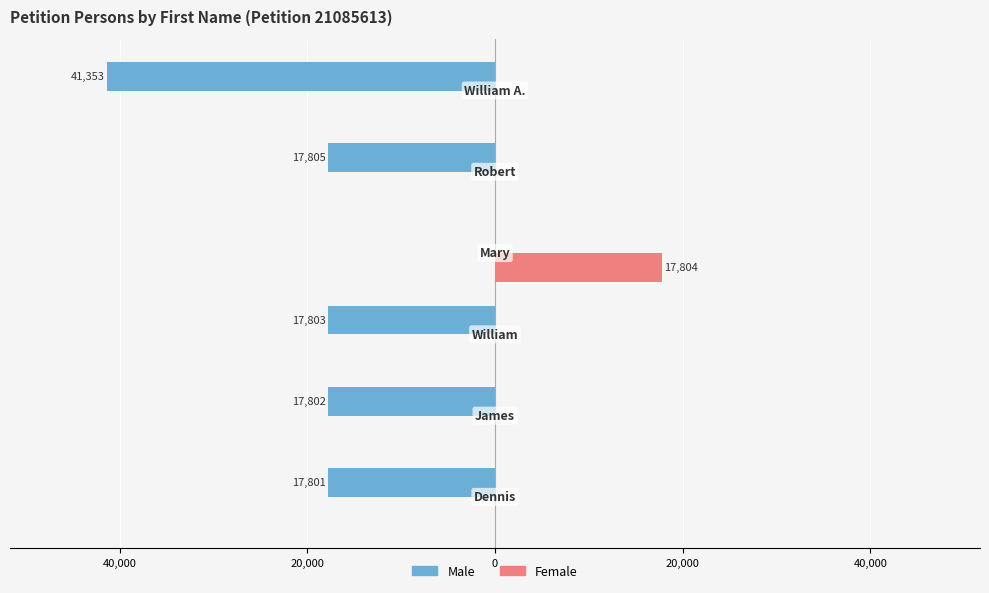

Which series has the largest range (max minus min)?

Male